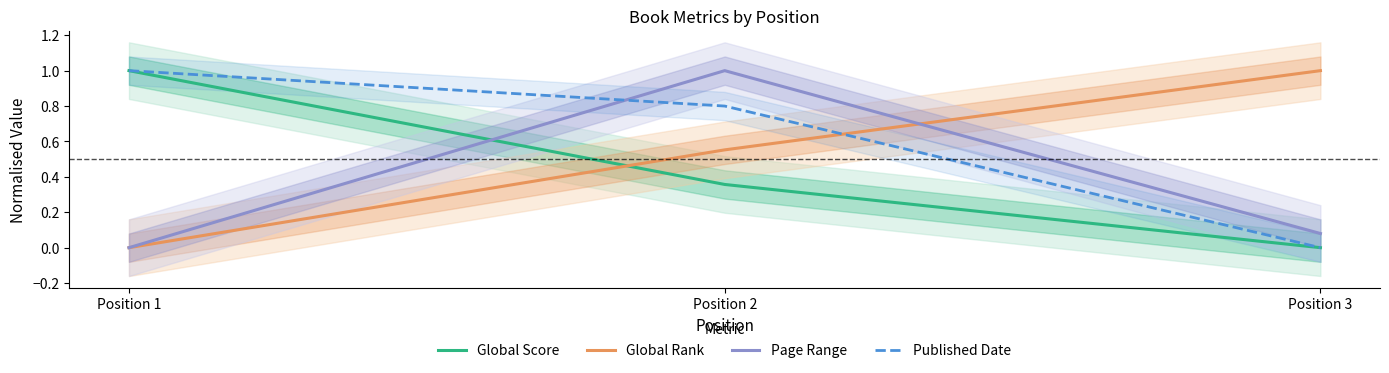

Is it true that Global Rank equals 0.6 at Position 1?

False